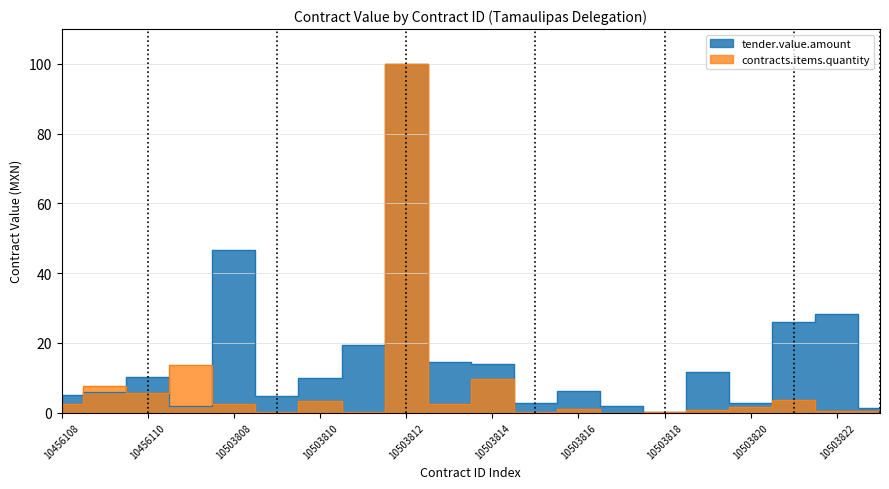

Read the value at 10503811.

19.4